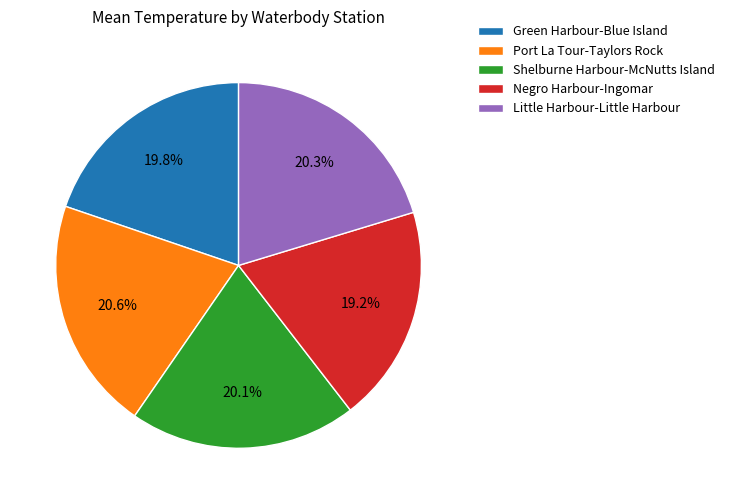

Approximately how many times larger is the value at Little Harbour-Little Harbour compared to Port La Tour-Taylors Rock?

1.0